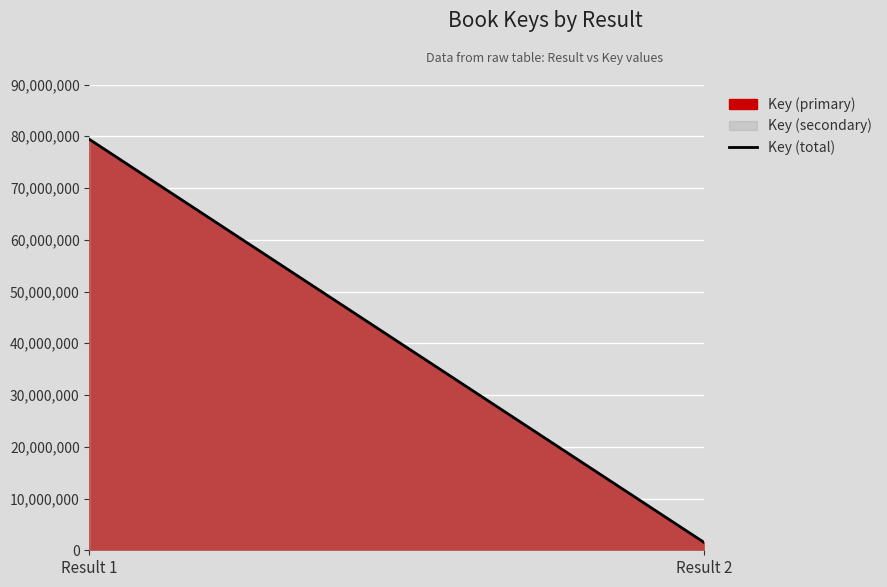

Reading right to left, what are all the values shown in this chart?

Result 2=1511809	Result 1=79393473